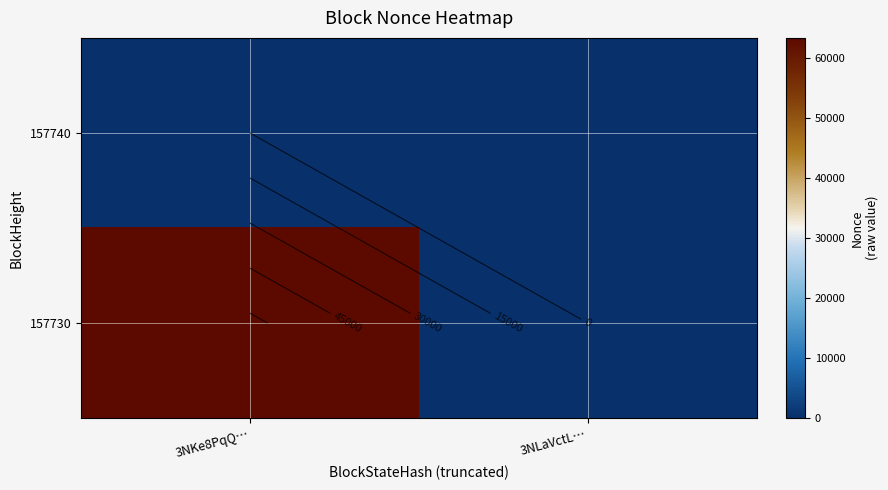

What is the difference between the 157730 values at 3NKe8PqQ… and 3NLaVctL…?

63298